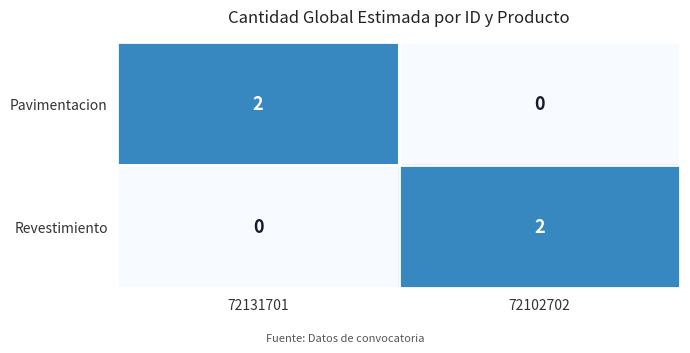

Is it true that Pavimentacion equals -1 at 72102702?

False